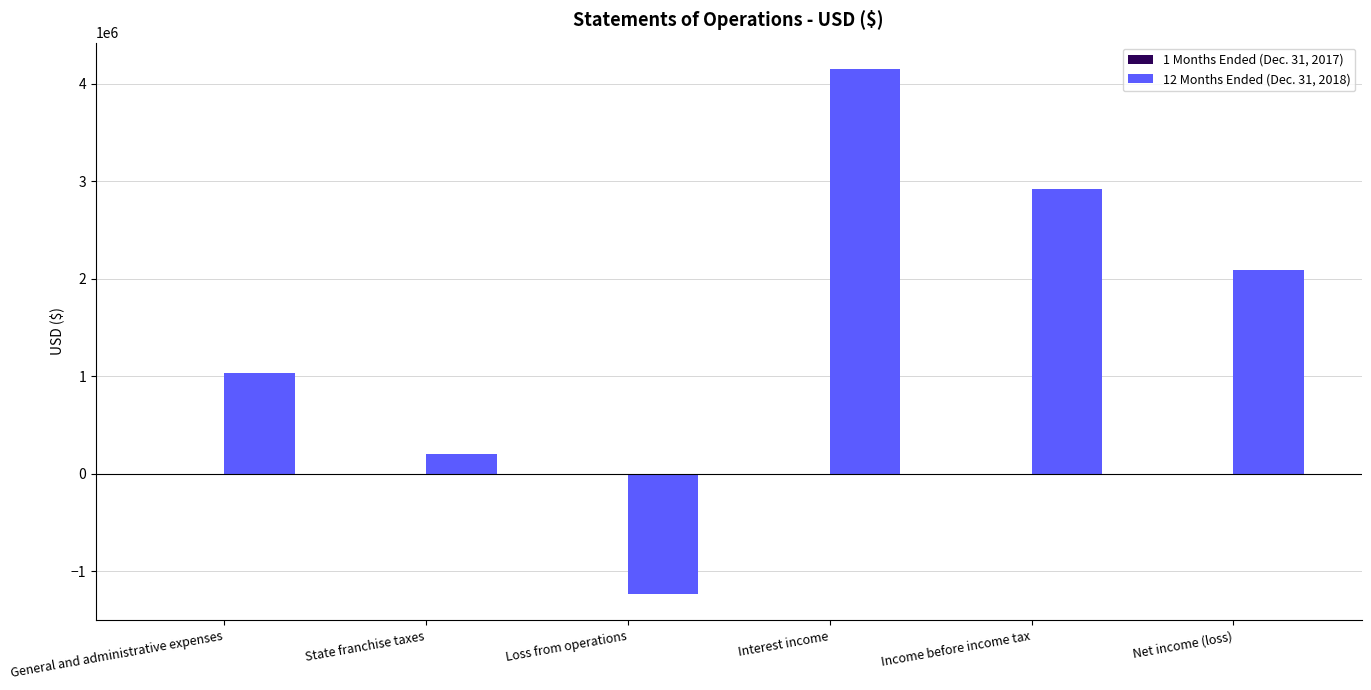

True or false: 12 Months Ended (Dec. 31, 2018) has a value of 4149617 at Interest income.

True